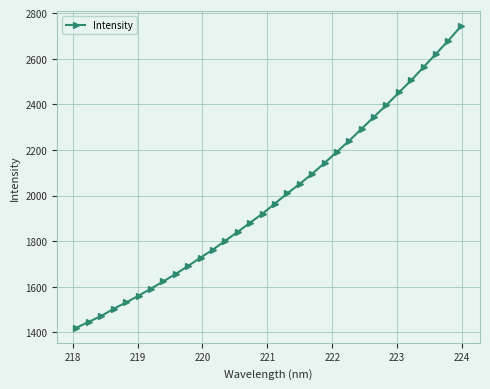

How many lines are shown in the chart?

1